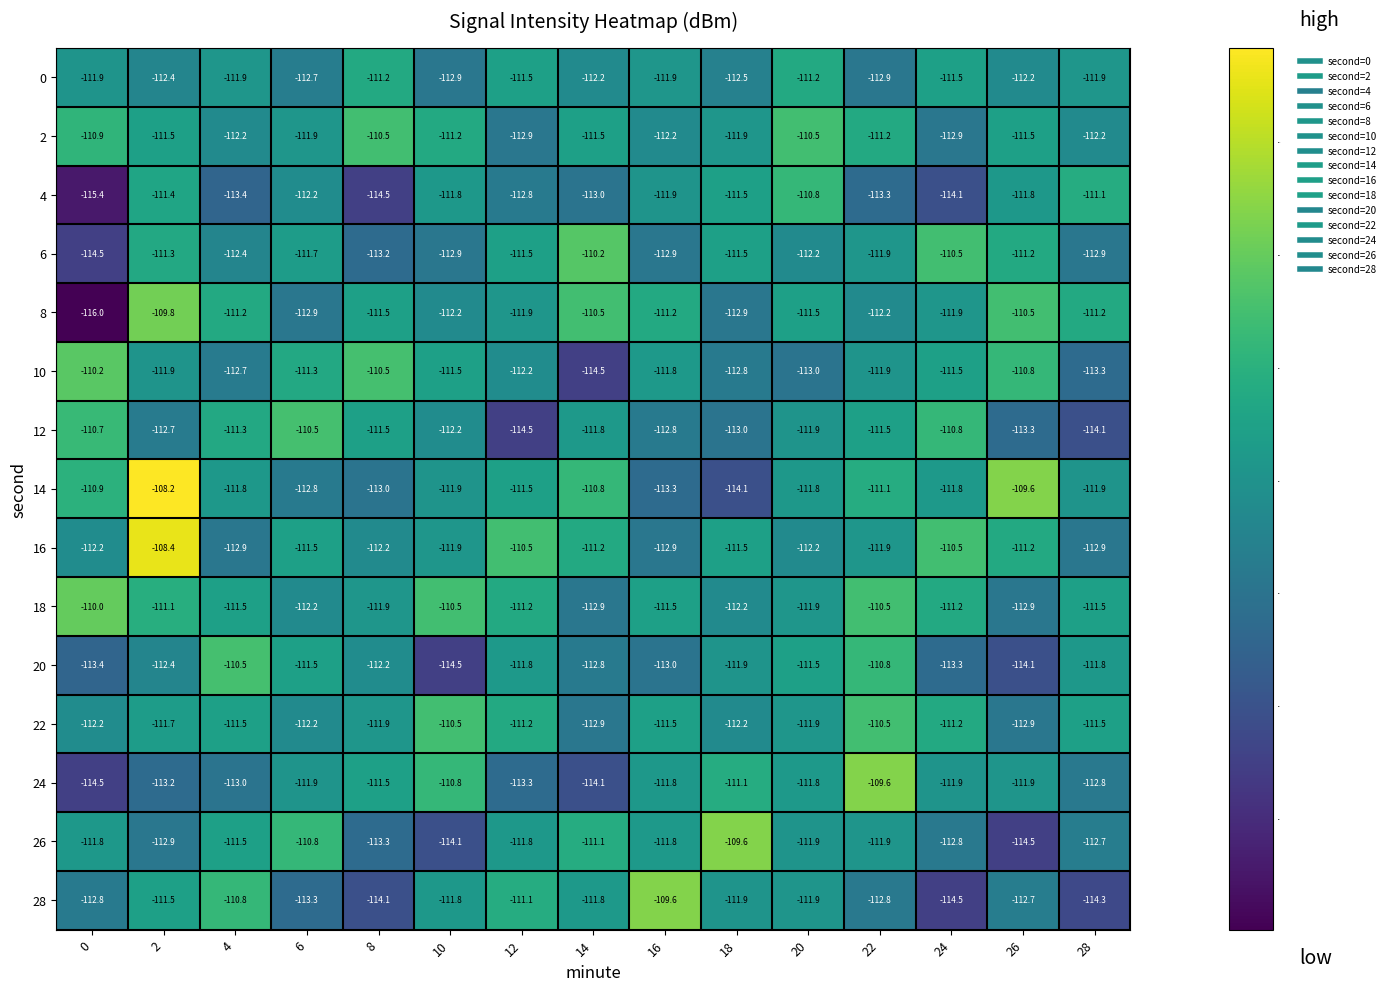

Which series changed the most between 16 and 28?

28